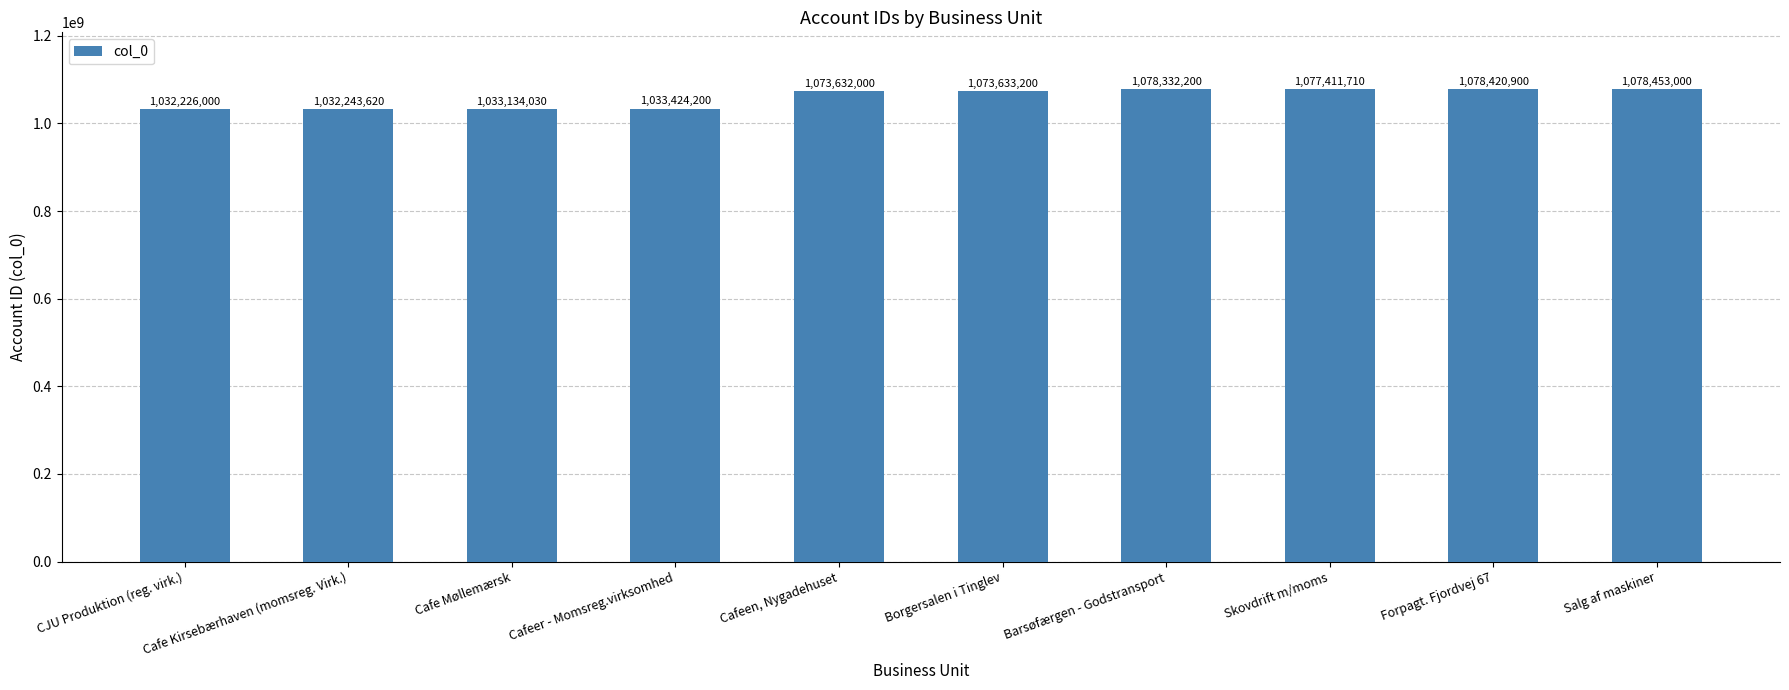

What is the value of the 7th bar from the left?

1078332200